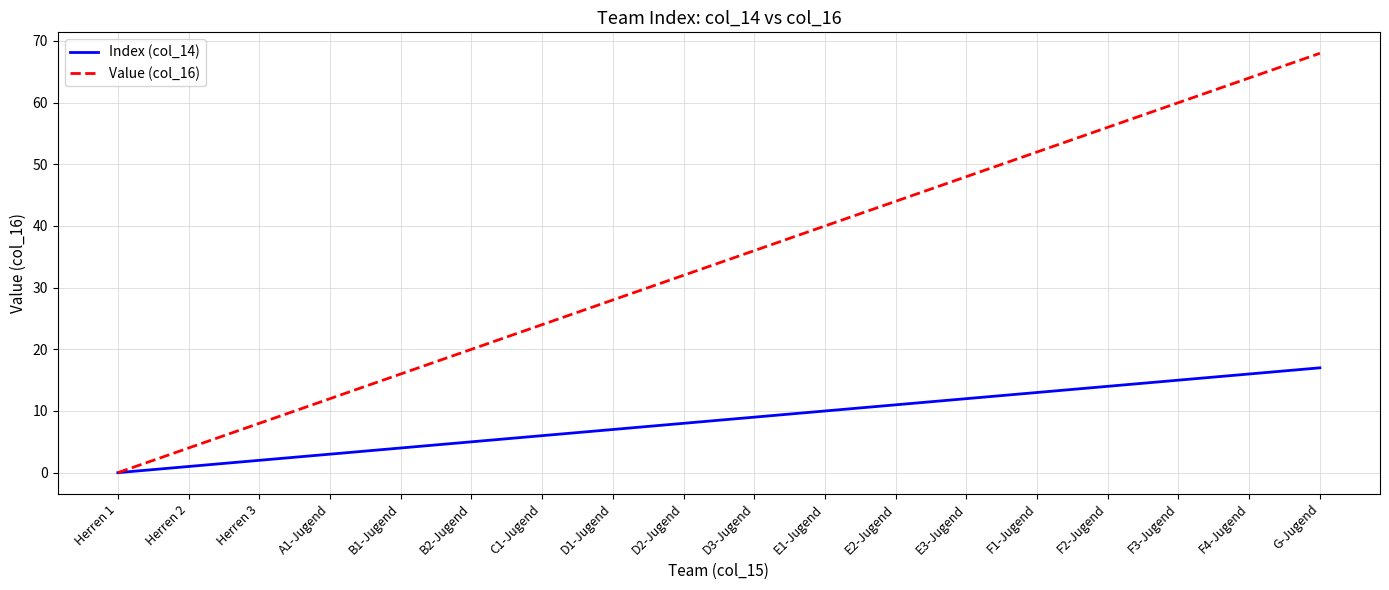

How many values in Index (col_14) are above zero?

17